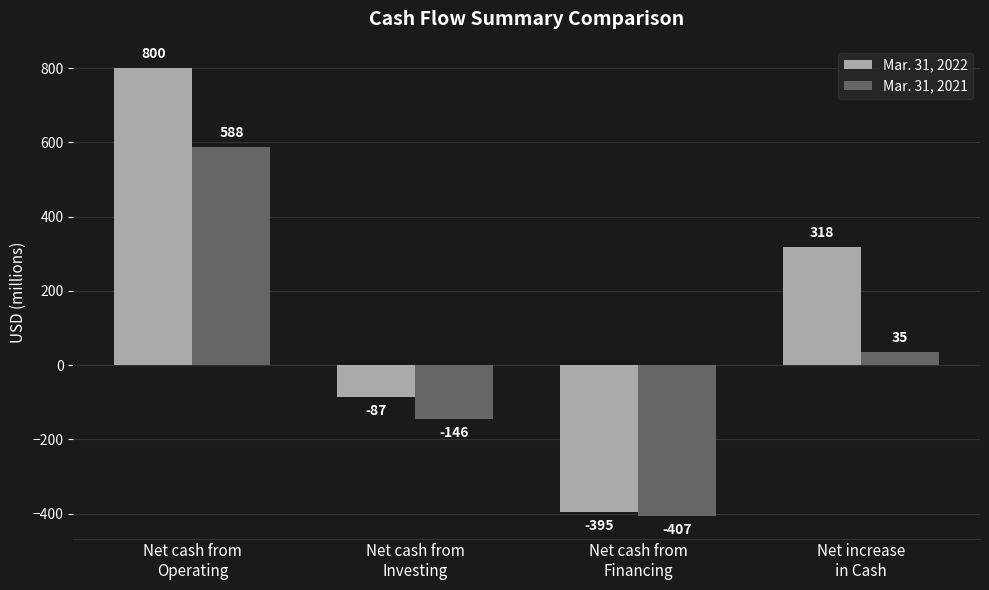

List the series in order of their peak value, highest first.

Mar. 31, 2022, Mar. 31, 2021